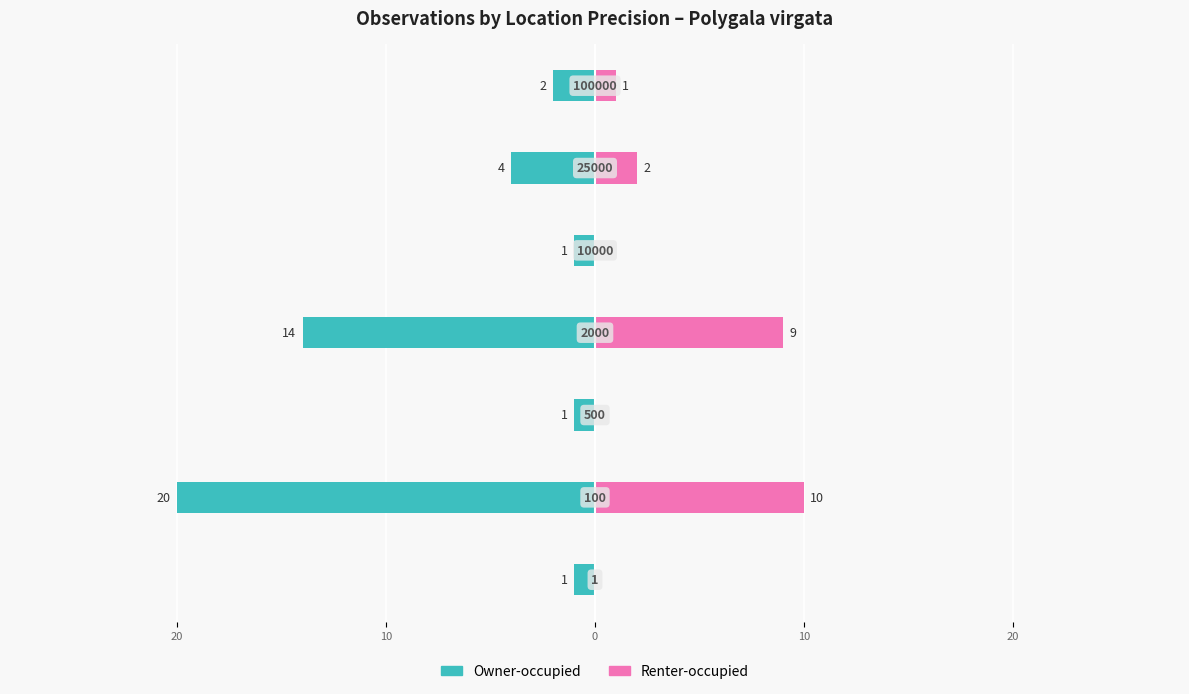

What is the difference between the highest and lowest values at 20?

30